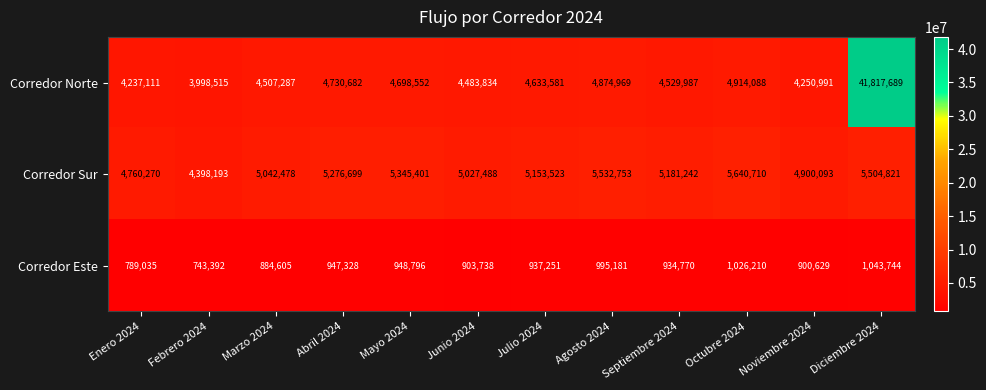

Which category has the highest value in the Corredor Este series?

Diciembre 2024